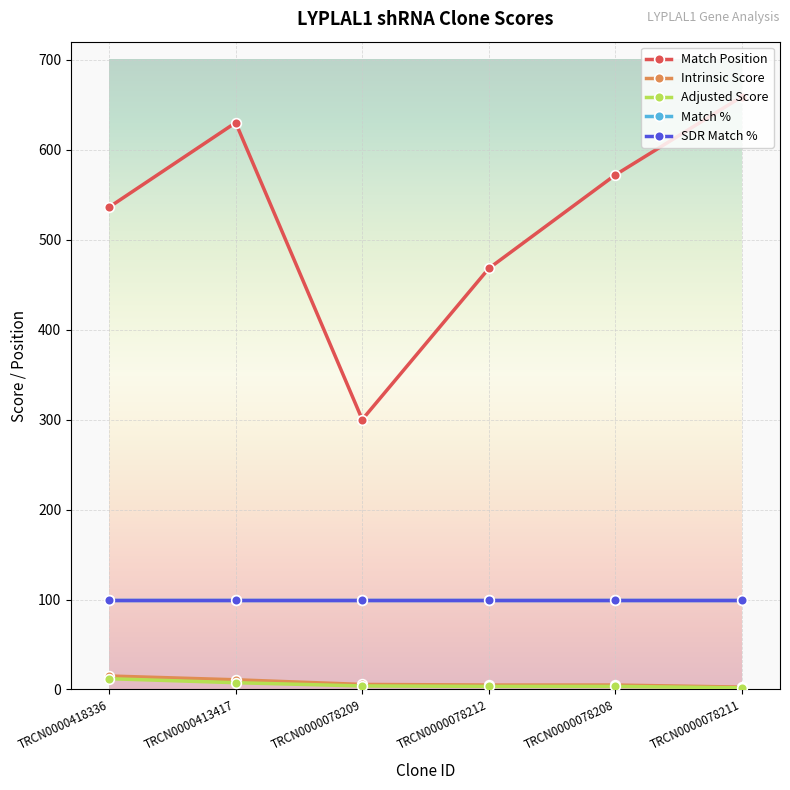

Does the chart have visible grid lines?

Yes